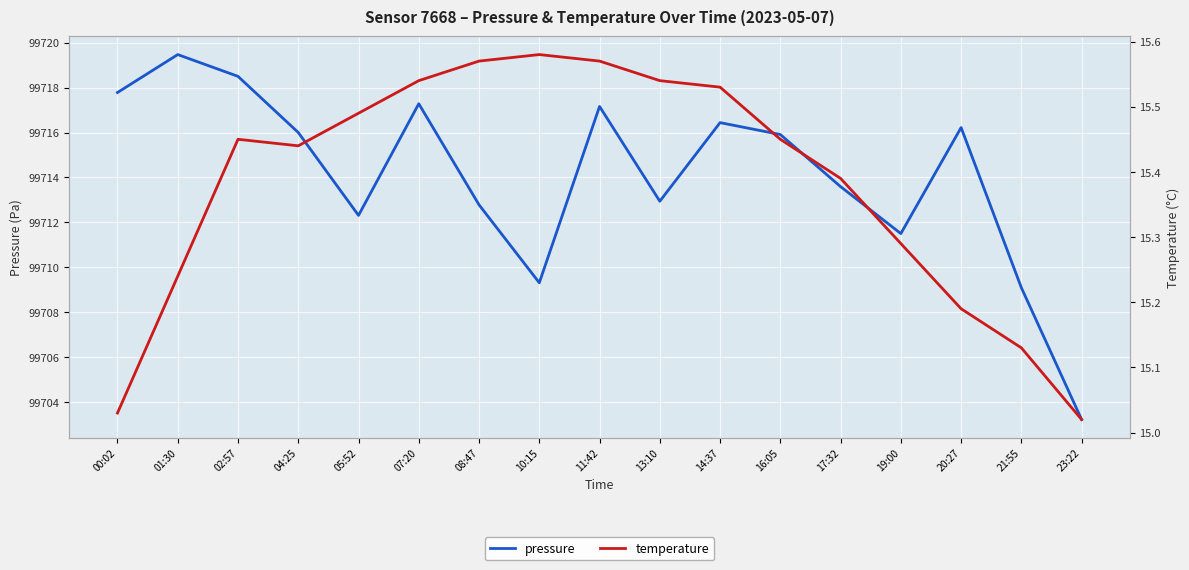

True or false: temperature and pressure intersect in this chart.

False